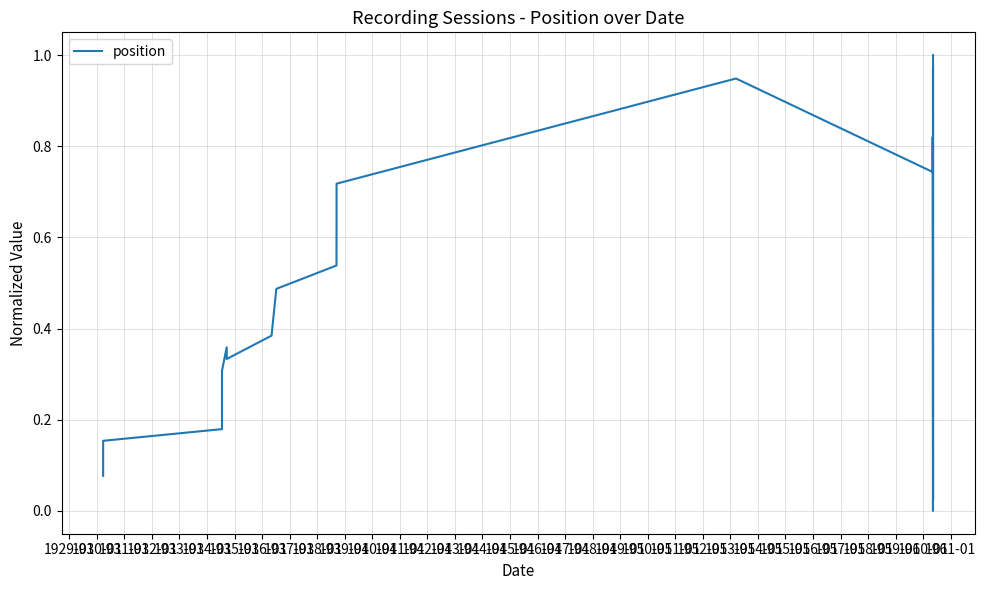

Reading left to right, extract all data points from this chart.

0.1	0.1	0.1	0.2	0.2	0.2	0.2	0.3	0.3	0.3	0.4	0.3	0.4	0.5	0.5	0.6	0.6	0.7	0.9	0.7	0.8	0.8	0.0	0.1	0.8	0.9	1.0	0.0	0.9	0.9	1.0